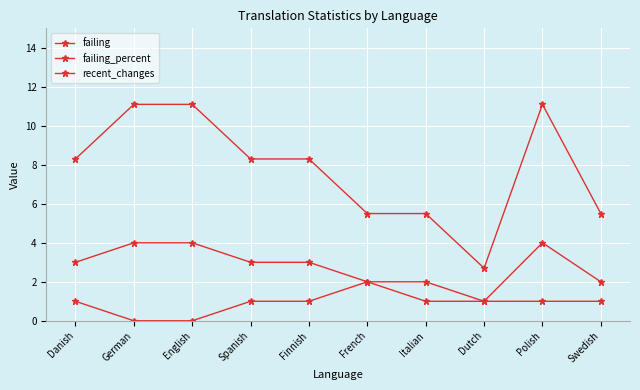

How many data points does each series have?

10